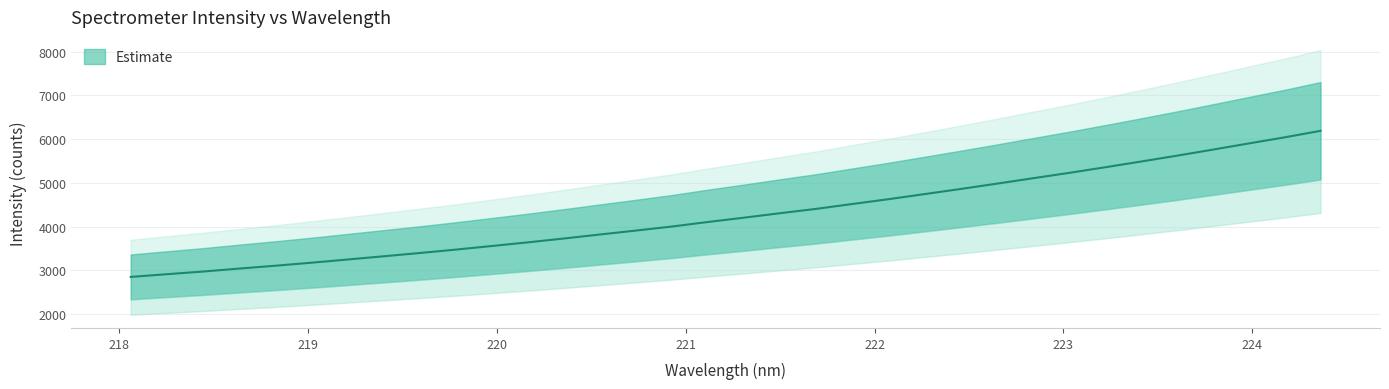

Rank the categories by value from highest to lowest.

224.3616, 224.1709, 223.9802, 223.7895, 223.5987, 223.408, 223.2172, 223.0264, 222.8355, 222.6447, 222.4538, 222.263, 222.0721, 221.8812, 221.6902, 221.4993, 221.3083, 221.1174, 220.9264, 220.7354, 220.5444, 220.3533, 220.1623, 219.9712, 219.7801, 219.589, 219.3979, 219.2067, 219.0156, 218.8244, 218.6332, 218.442, 218.2508, 218.0596